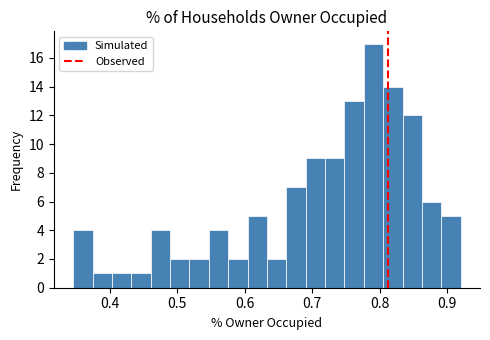

Read against the x-axis, roughly where is the centre of the tallest bar?

0.79